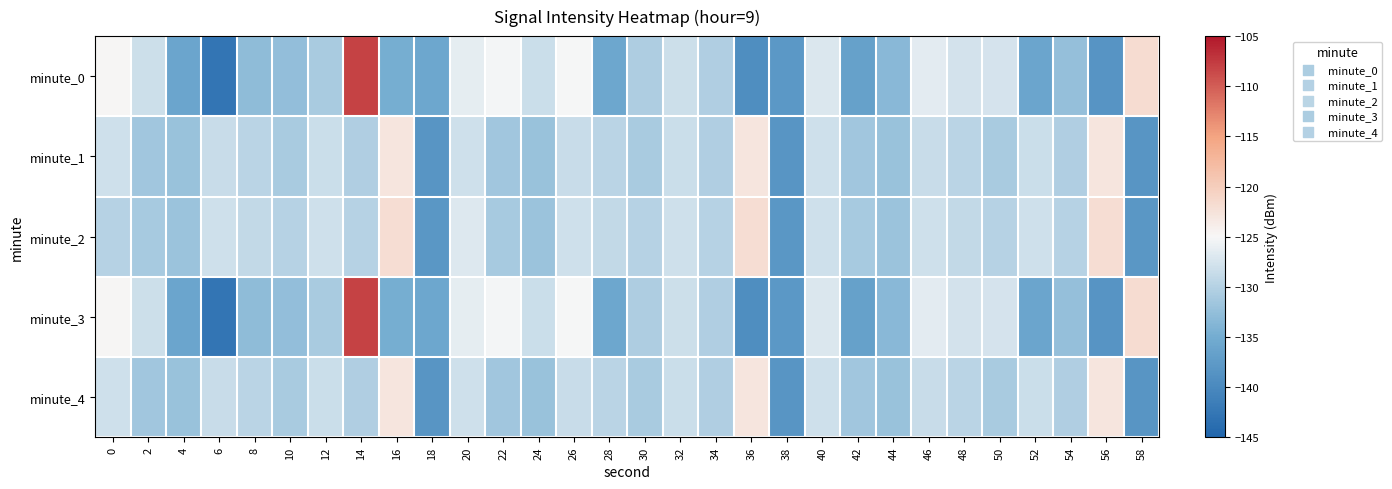

What is the maximum value shown in the chart?

-108.0